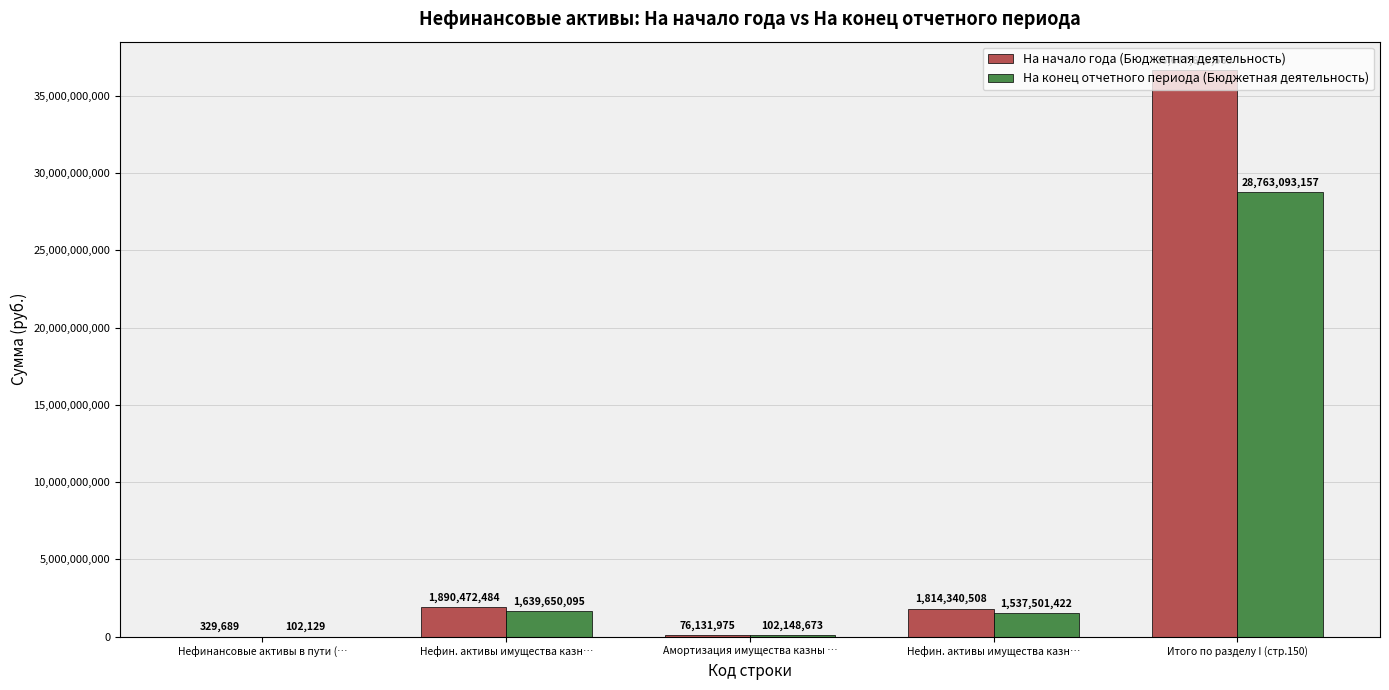

The value of На конец отчетного периода (Бюджетная деятельность) at Амортизация имущества казны … is 22104996.9. True or false?

False